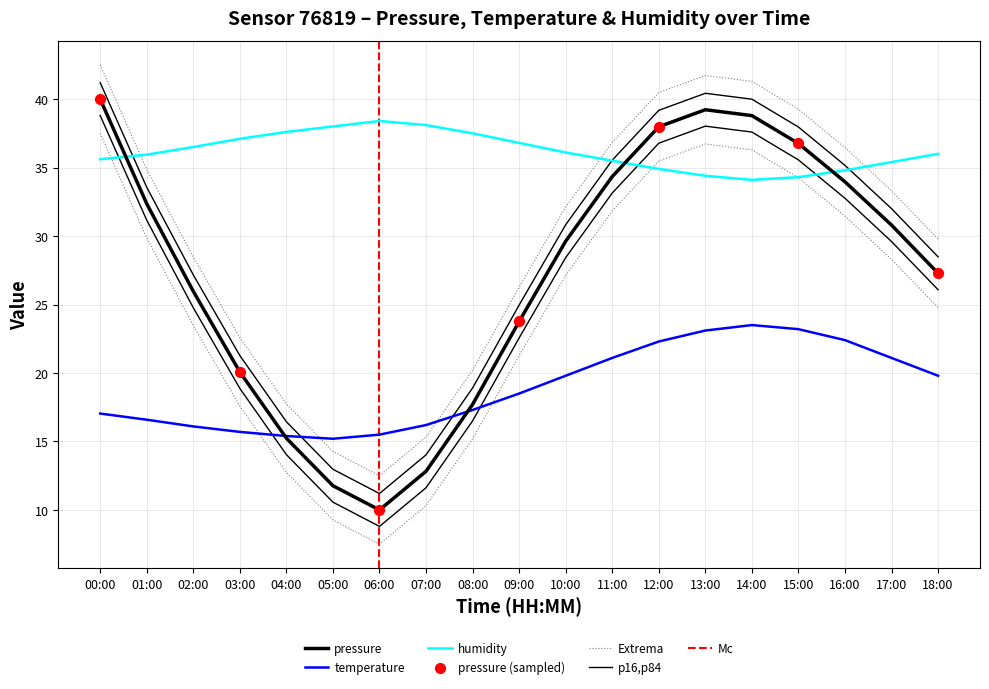

Which series contains the highest Y value?

pressure